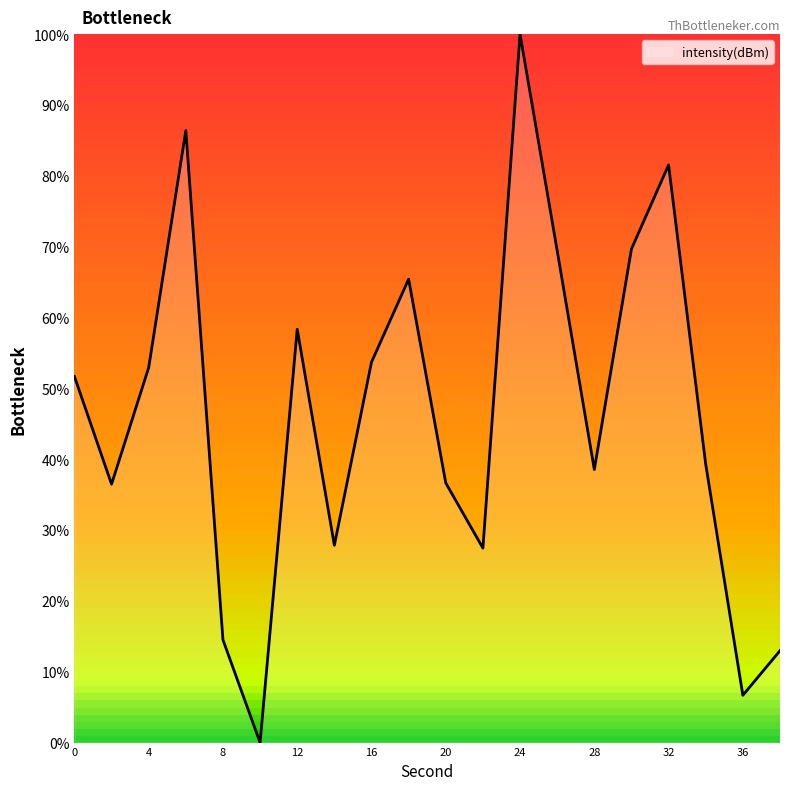

True or false: the data has more than 2 interior local peaks.

True